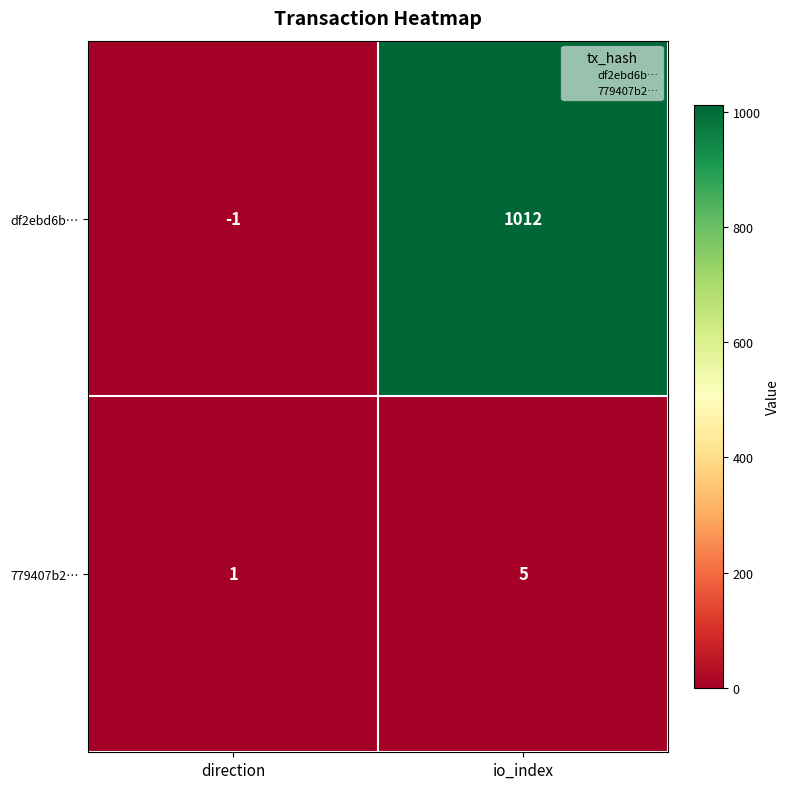

Where is df2ebd6b… nearest to the value 505?

direction